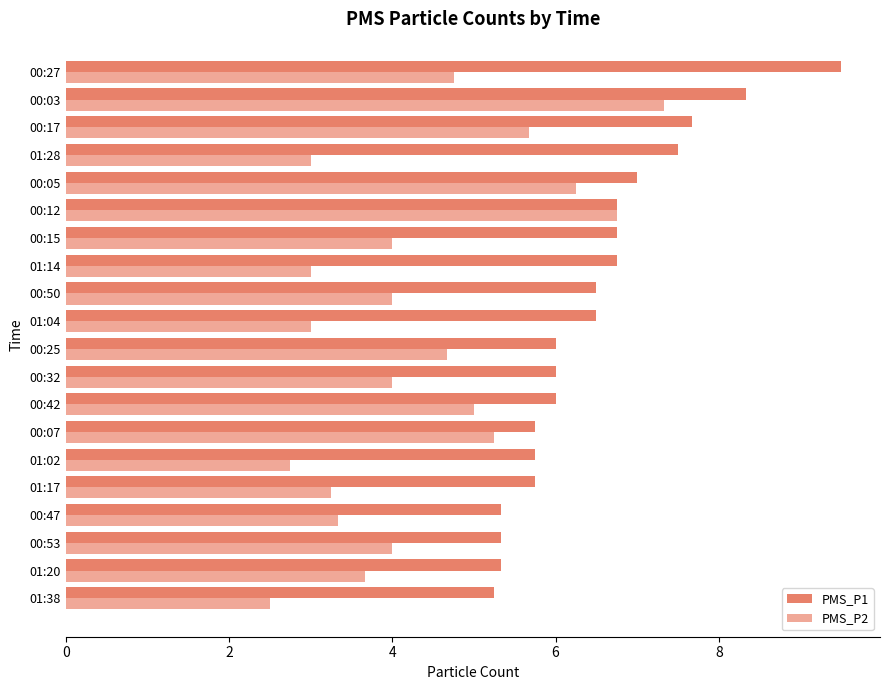

At which category is the sum across all series the highest?

00:03